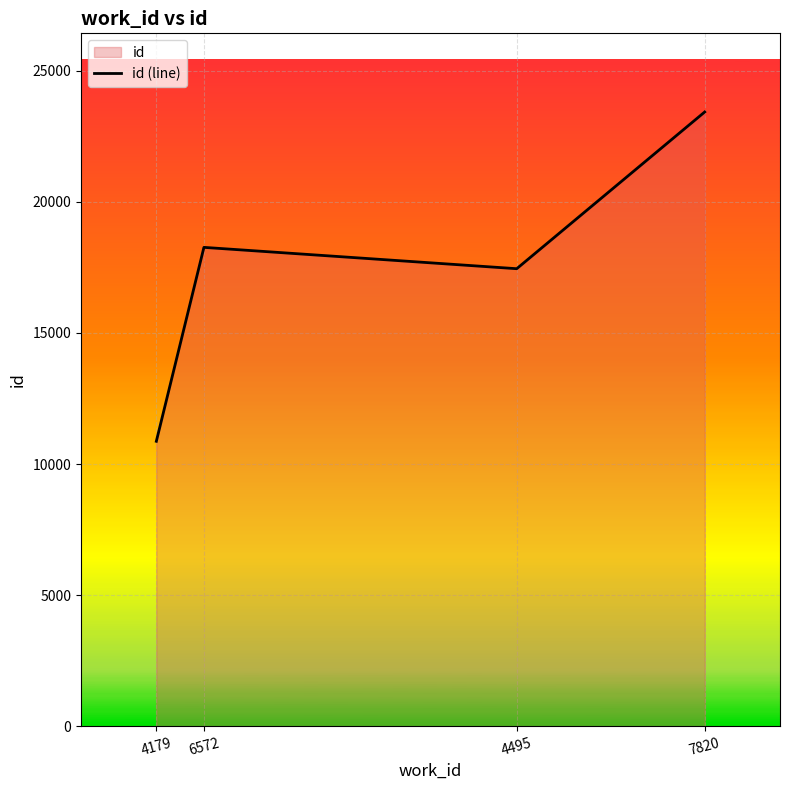

True or false: the data shows 6687 at 4179.

False